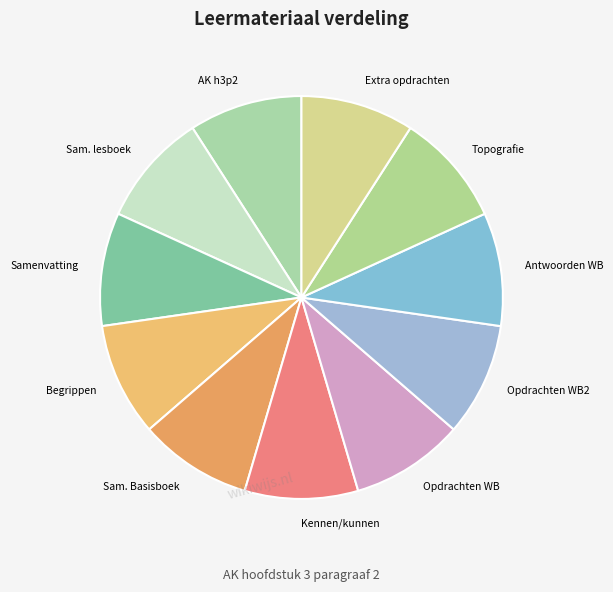

Count the number of slices in the pie.

11